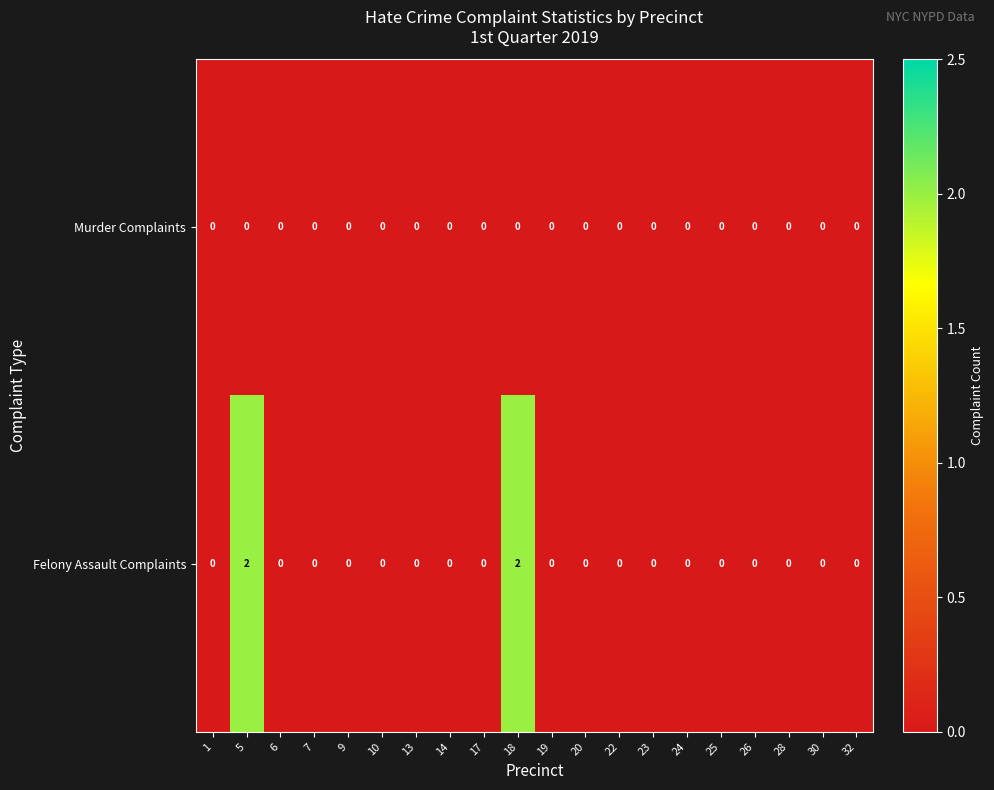

Rank the series by their maximum value, from highest to lowest.

Felony Assault Complaints, Murder Complaints